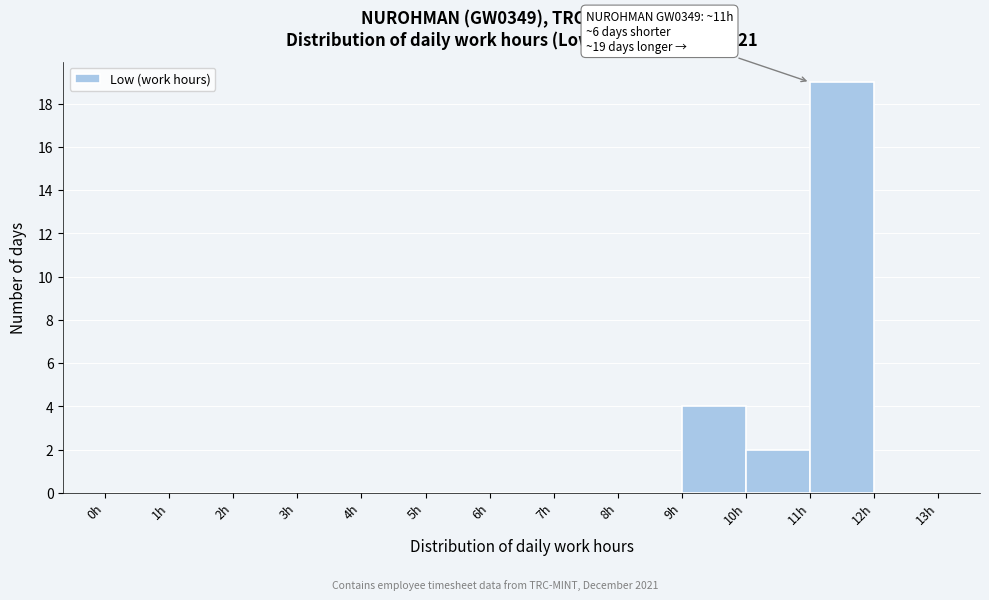

Over which range of the x-axis is the bar tallest?

11 to 12